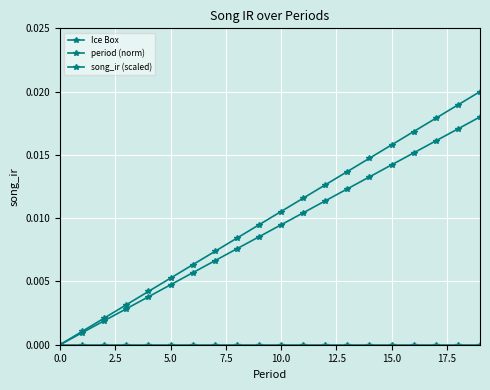

At how many categories does at least one series exceed 0?

19